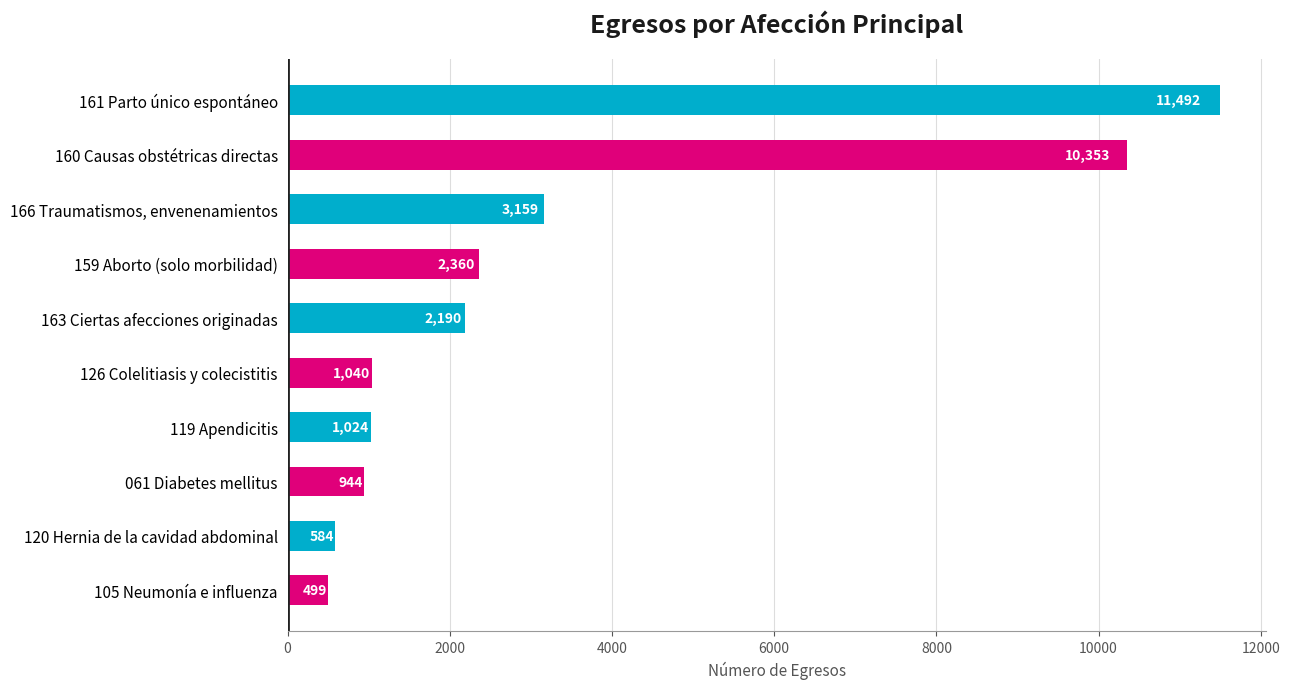

What is the label of the 2nd bar from the top?

160 Causas obstétricas directas